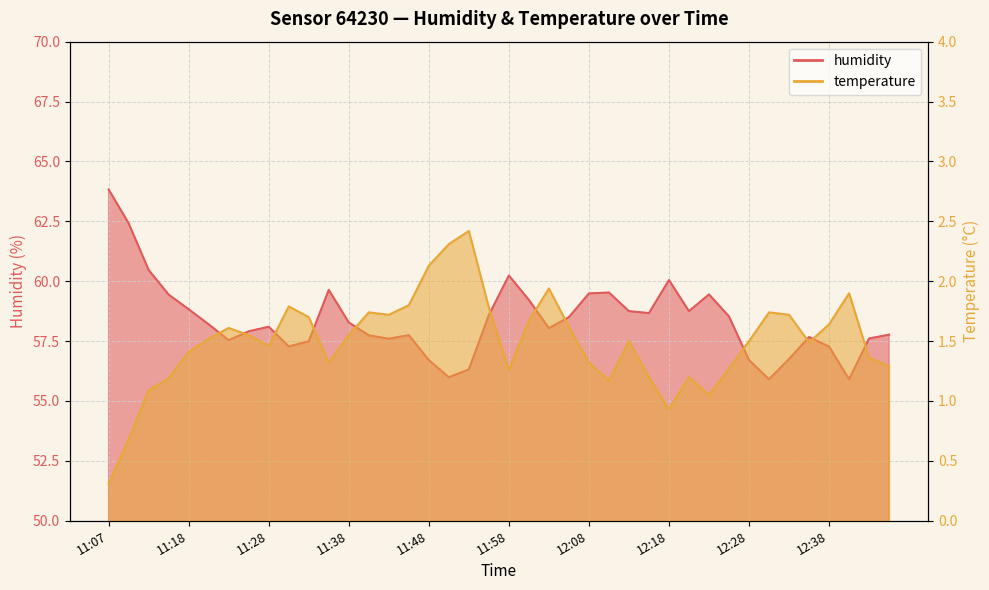

What value does the temperature series have at 11:51?

2.3